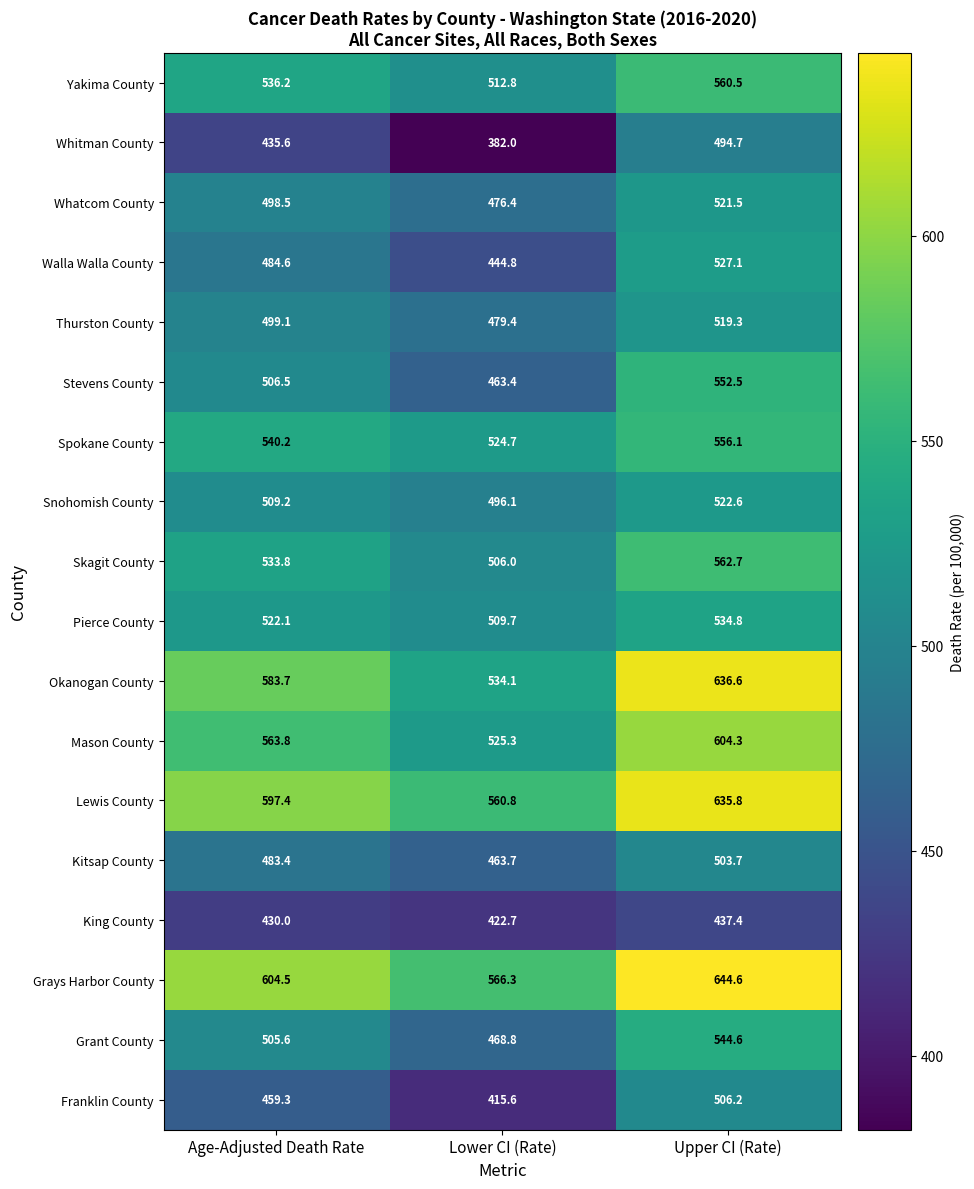

At Lower CI (Rate), list the series in order from largest to smallest.

Grays Harbor County, Lewis County, Okanogan County, Mason County, Spokane County, Yakima County, Pierce County, Skagit County, Snohomish County, Thurston County, Whatcom County, Grant County, Kitsap County, Stevens County, Walla Walla County, King County, Franklin County, Whitman County